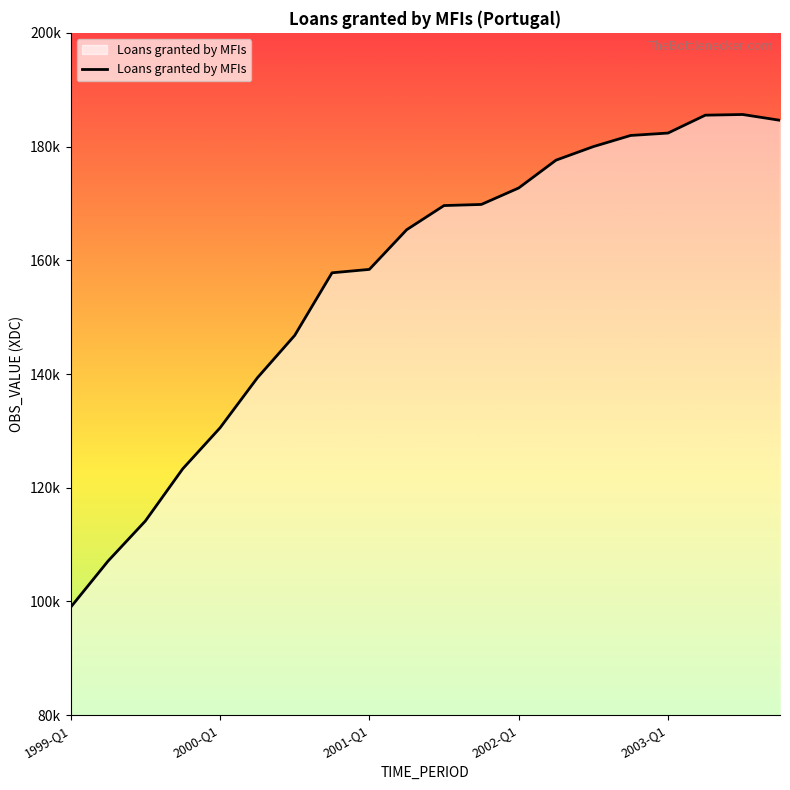

What is the greatest value displayed?

185640.2